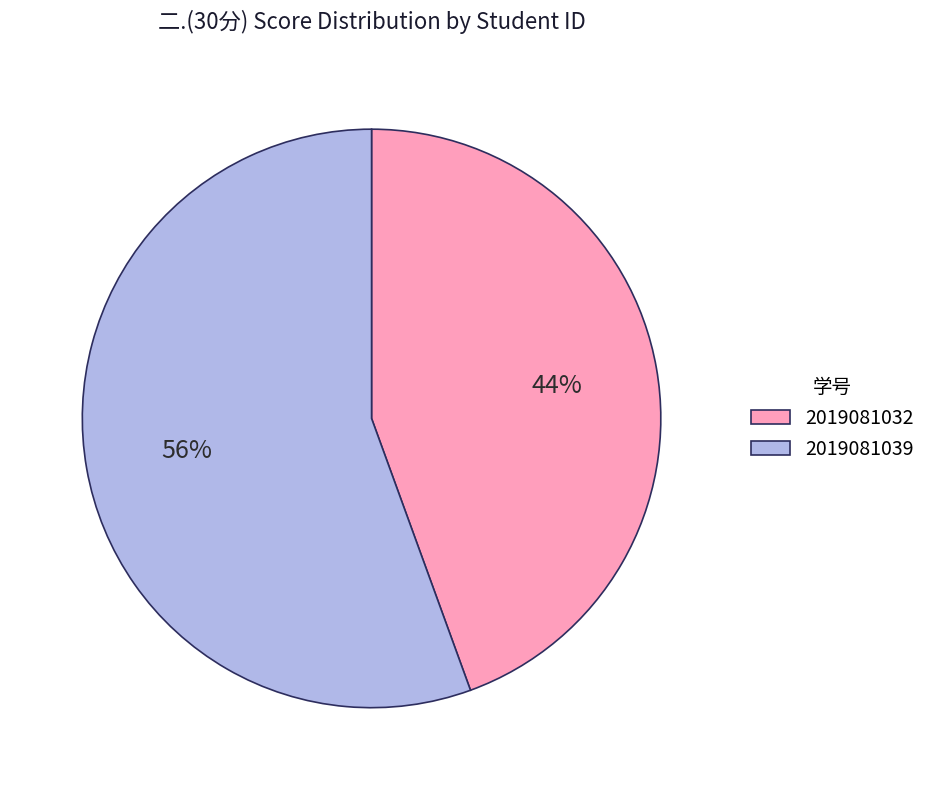

How many segments does this pie chart have?

2